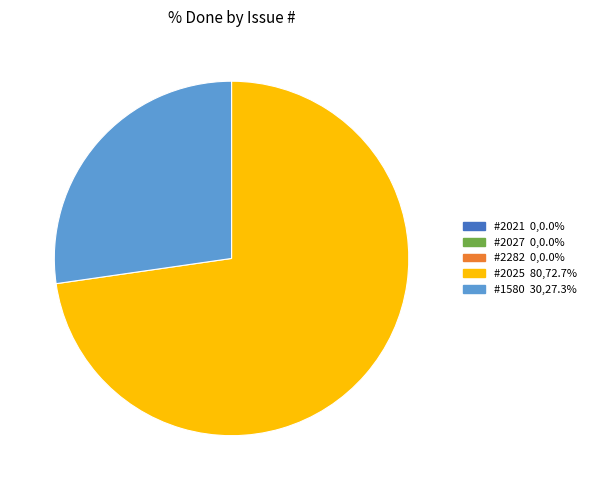

Does any single category account for the majority?

Yes